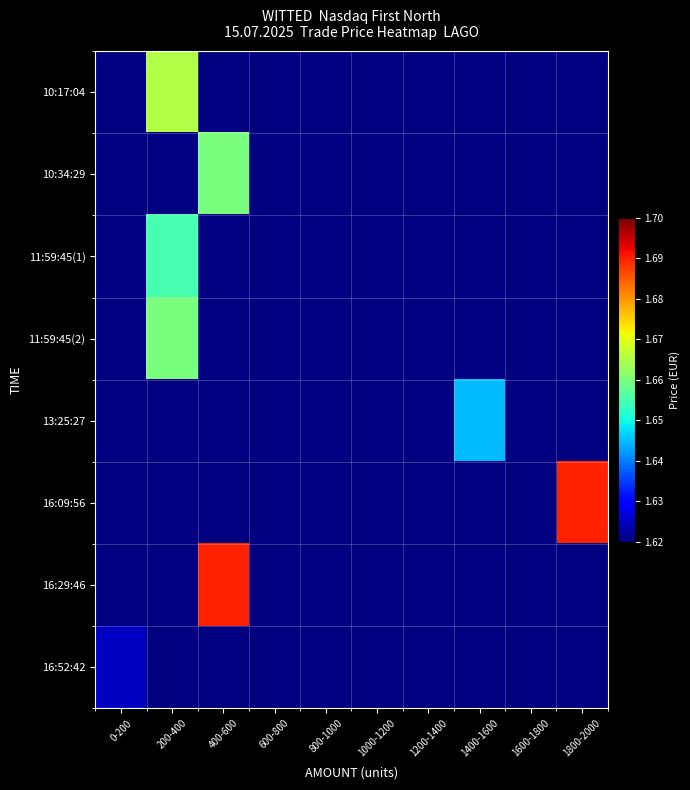

List the series in order of their peak value, lowest first.

16:52:42, 13:25:27, 11:59:45(1), 10:34:29, 11:59:45(2), 10:17:04, 16:09:56, 16:29:46